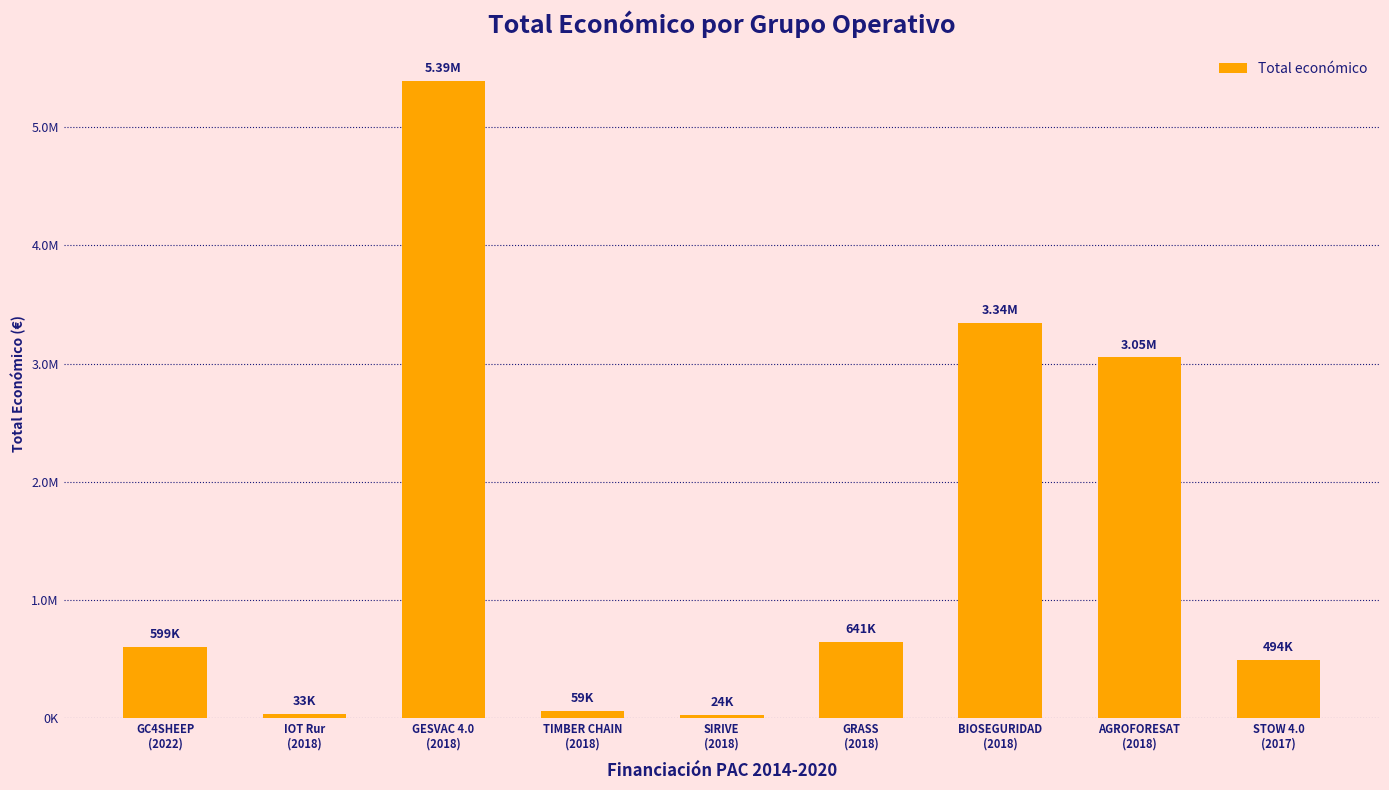

What is the label of the 1st bar from the right?

STOW 4.0
(2017)